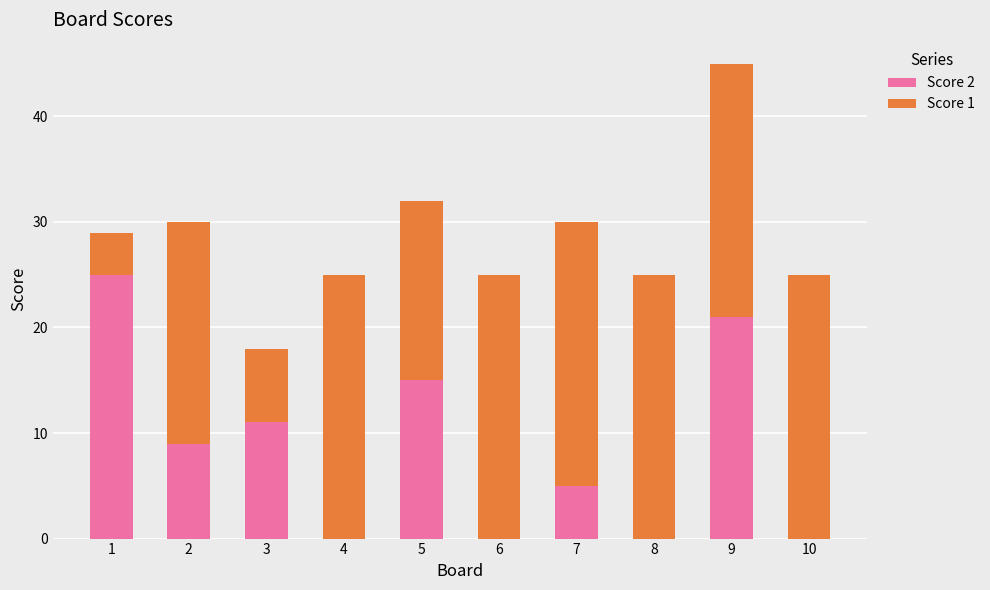

At which category is the sum across all series the highest?

9